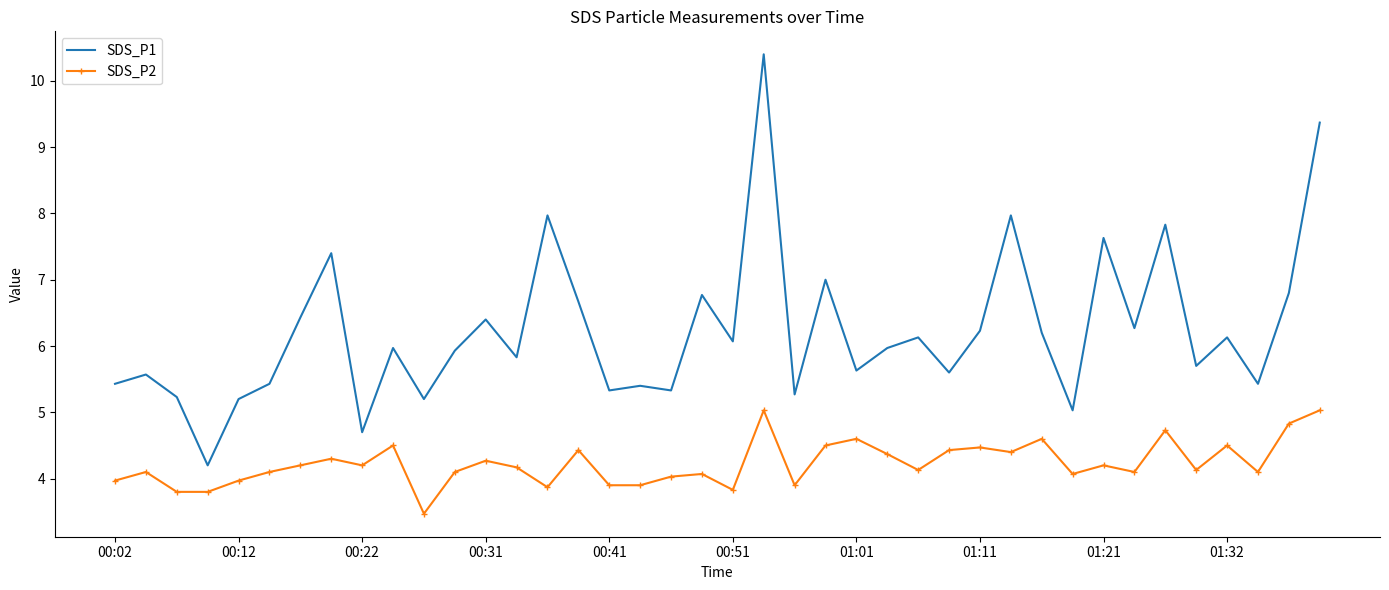

Which series has the largest total across all categories?

SDS_P1